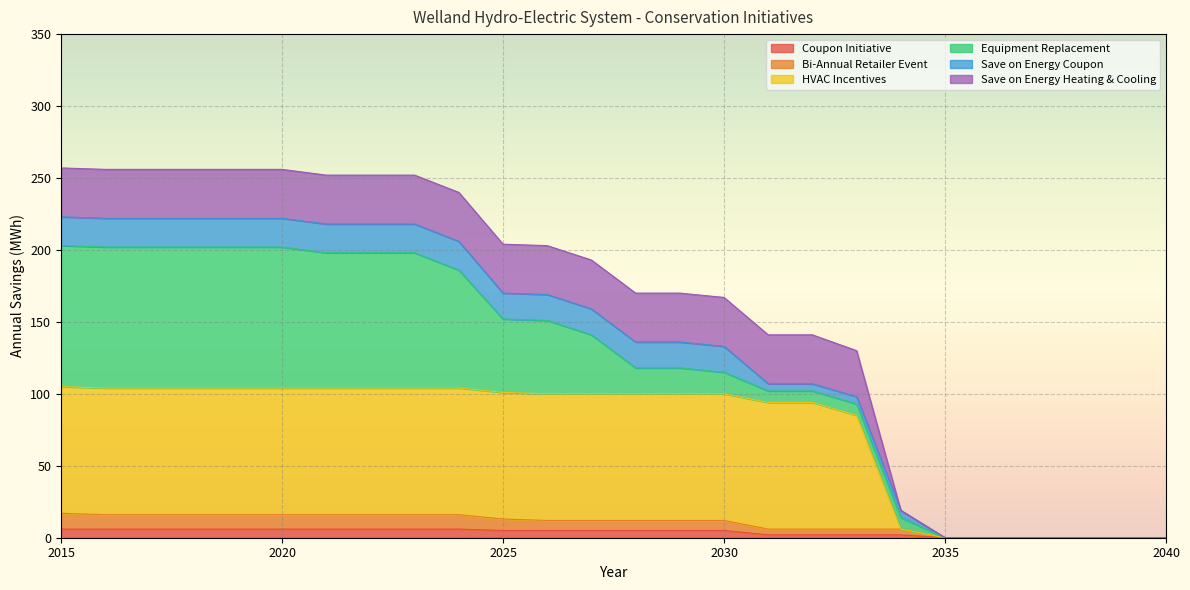

What is the total value across all series at 2025?

204